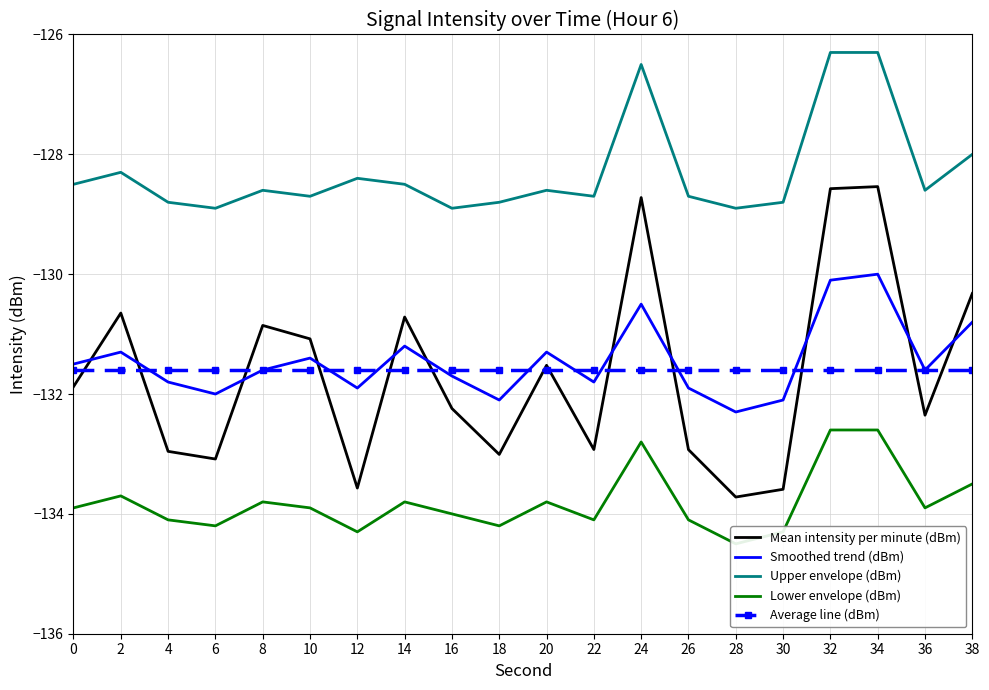

Reading left to right, transcribe all the data shown in this chart.

Mean intensity per minute (dBm): 0=-131.9	2=-130.6	4=-133.0	6=-133.1	8=-130.9	10=-131.1	12=-133.6	14=-130.7	16=-132.2	18=-133.0	20=-131.5	22=-132.9	24=-128.7	26=-132.9	28=-133.7	30=-133.6	32=-128.6	34=-128.5	36=-132.4	38=-130.3
Smoothed trend (dBm): 0=-131.5	2=-131.3	4=-131.8	6=-132.0	8=-131.6	10=-131.4	12=-131.9	14=-131.2	16=-131.7	18=-132.1	20=-131.3	22=-131.8	24=-130.5	26=-131.9	28=-132.3	30=-132.1	32=-130.1	34=-130.0	36=-131.6	38=-130.8
Upper envelope (dBm): 0=-128.5	2=-128.3	4=-128.8	6=-128.9	8=-128.6	10=-128.7	12=-128.4	14=-128.5	16=-128.9	18=-128.8	20=-128.6	22=-128.7	24=-126.5	26=-128.7	28=-128.9	30=-128.8	32=-126.3	34=-126.3	36=-128.6	38=-128.0
Lower envelope (dBm): 0=-133.9	2=-133.7	4=-134.1	6=-134.2	8=-133.8	10=-133.9	12=-134.3	14=-133.8	16=-134.0	18=-134.2	20=-133.8	22=-134.1	24=-132.8	26=-134.1	28=-134.5	30=-134.3	32=-132.6	34=-132.6	36=-133.9	38=-133.5
Average line (dBm): 0=-131.6	2=-131.6	4=-131.6	6=-131.6	8=-131.6	10=-131.6	12=-131.6	14=-131.6	16=-131.6	18=-131.6	20=-131.6	22=-131.6	24=-131.6	26=-131.6	28=-131.6	30=-131.6	32=-131.6	34=-131.6	36=-131.6	38=-131.6